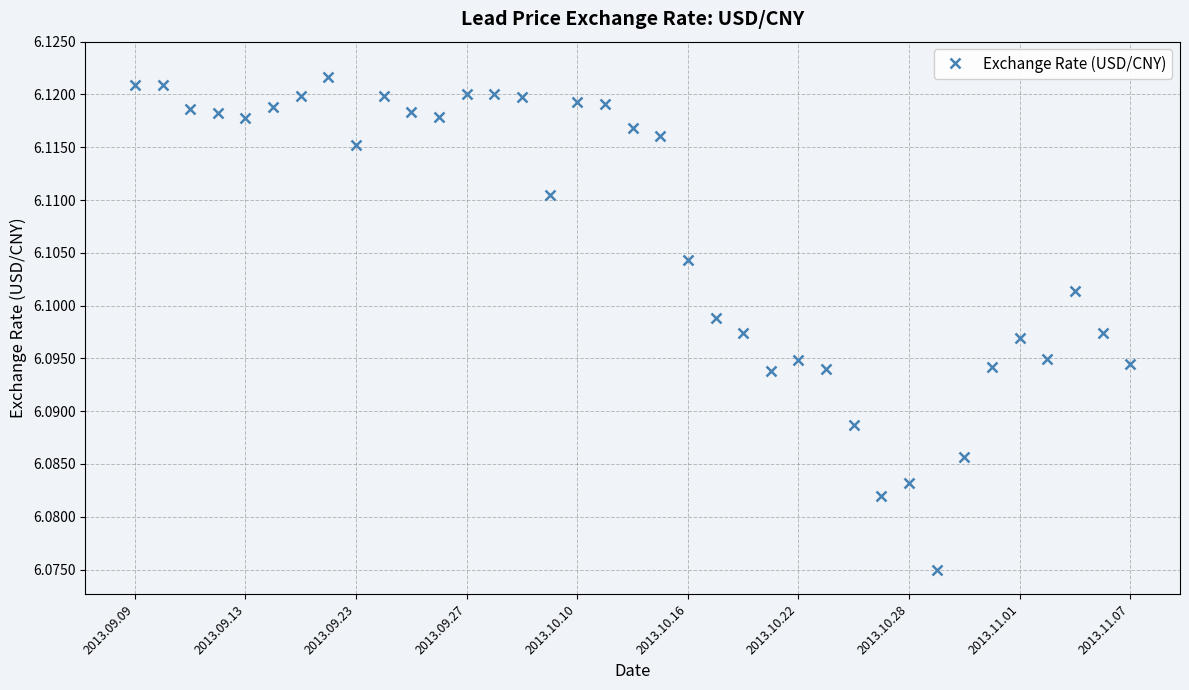

Count the number of categories in the chart.

37